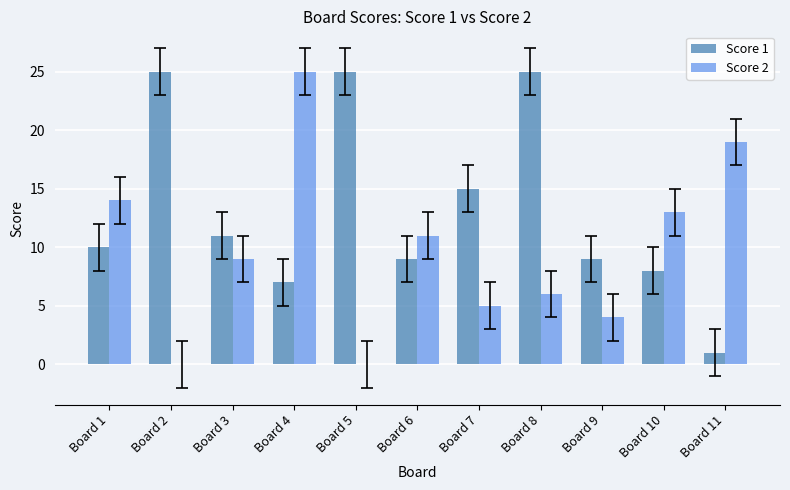

Reading left to right, what are all the values shown in this chart?

Score 1: 10	25	11	7	25	9	15	25	9	8	1
Score 2: 14	0	9	25	0	11	5	6	4	13	19